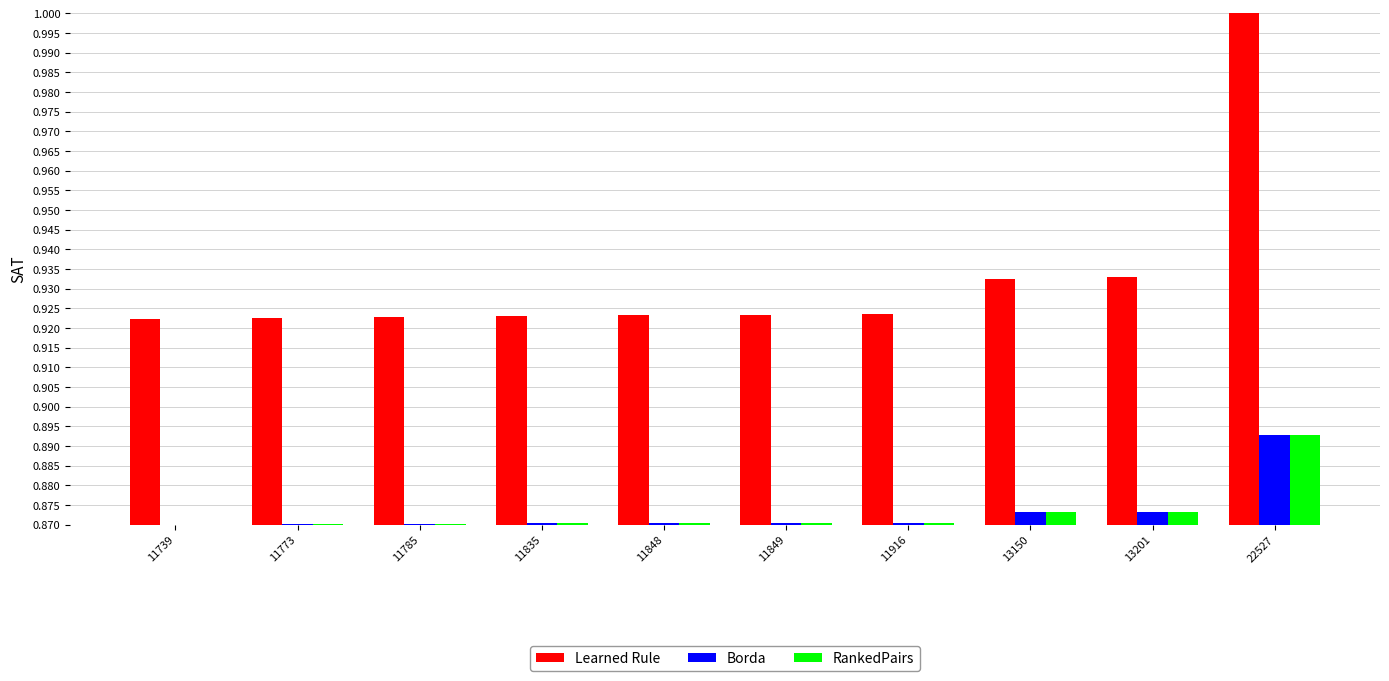

What is the sum of all Borda values?

8.7